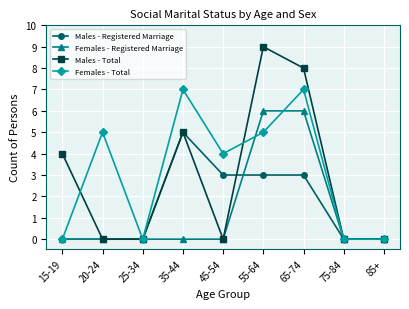

Which series has the widest spread of values?

Males - Total